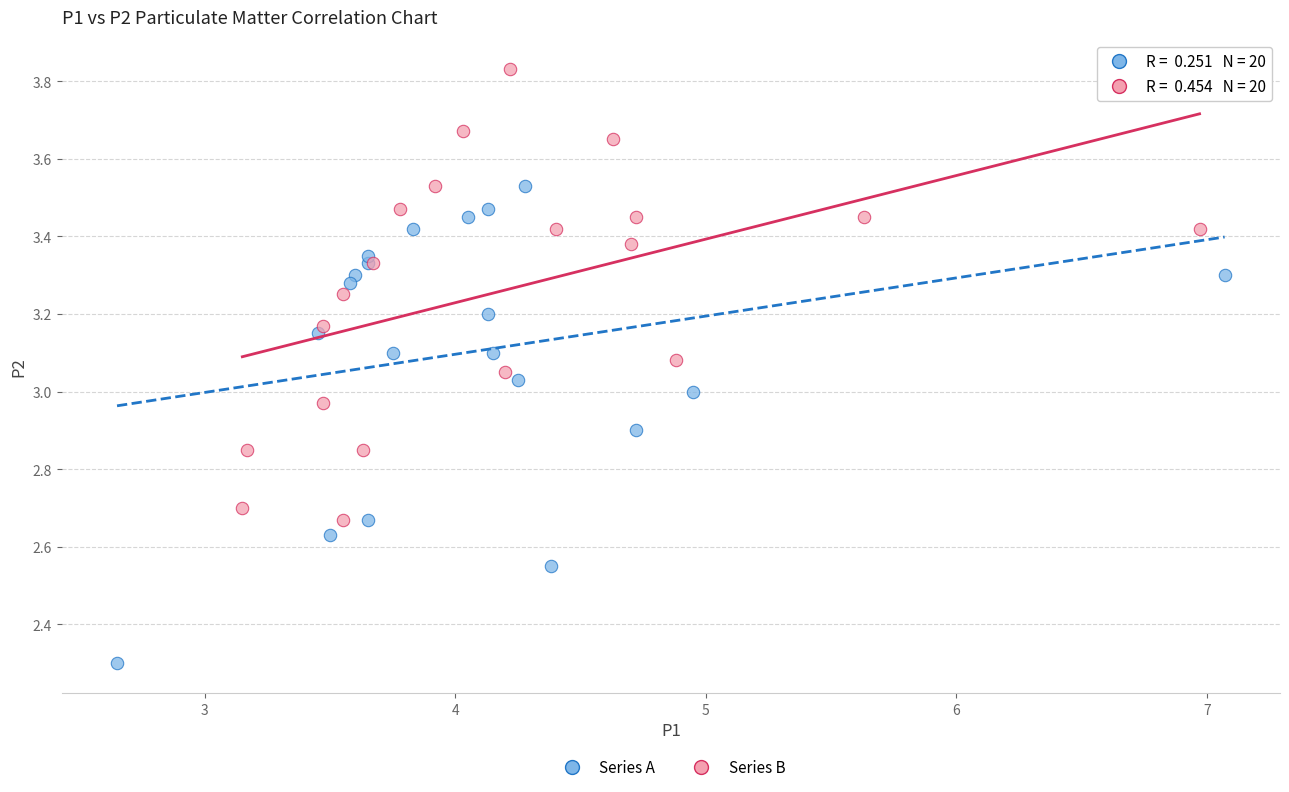

Which series reaches the minimum Y coordinate?

Series A